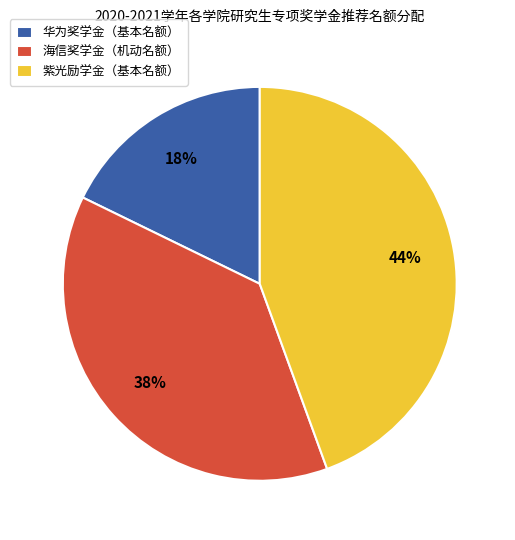

How many slices are in this pie chart?

3